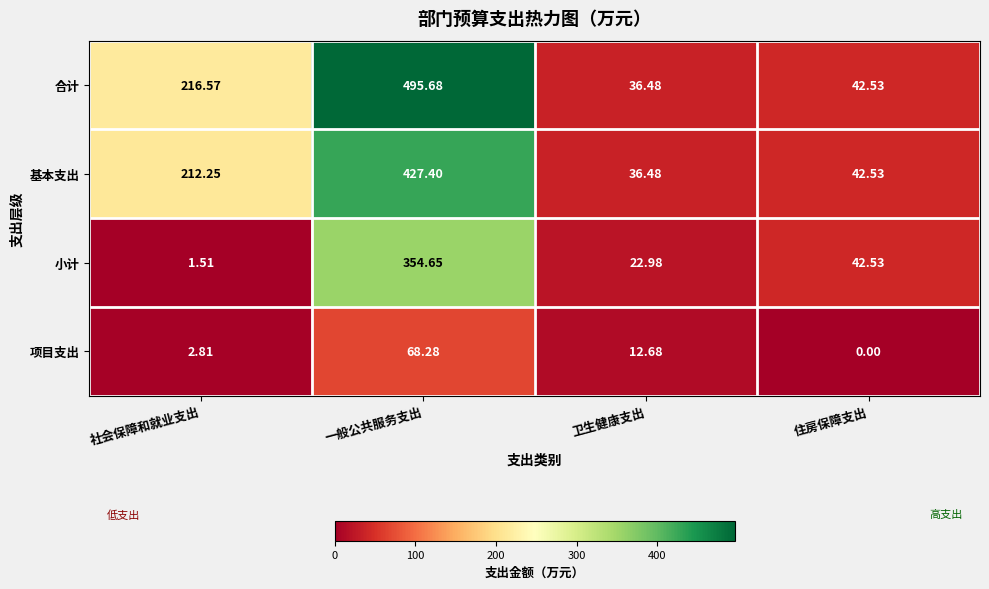

What is the spread (max minus min) of values at 卫生健康支出?

23.8